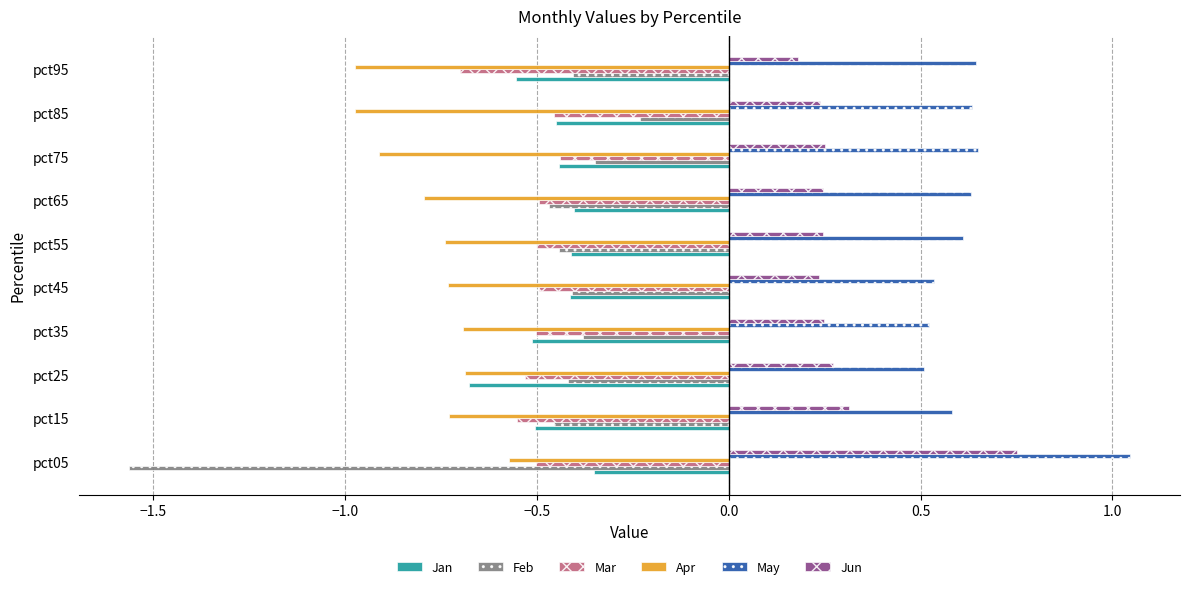

Which series has the largest total across all categories?

May